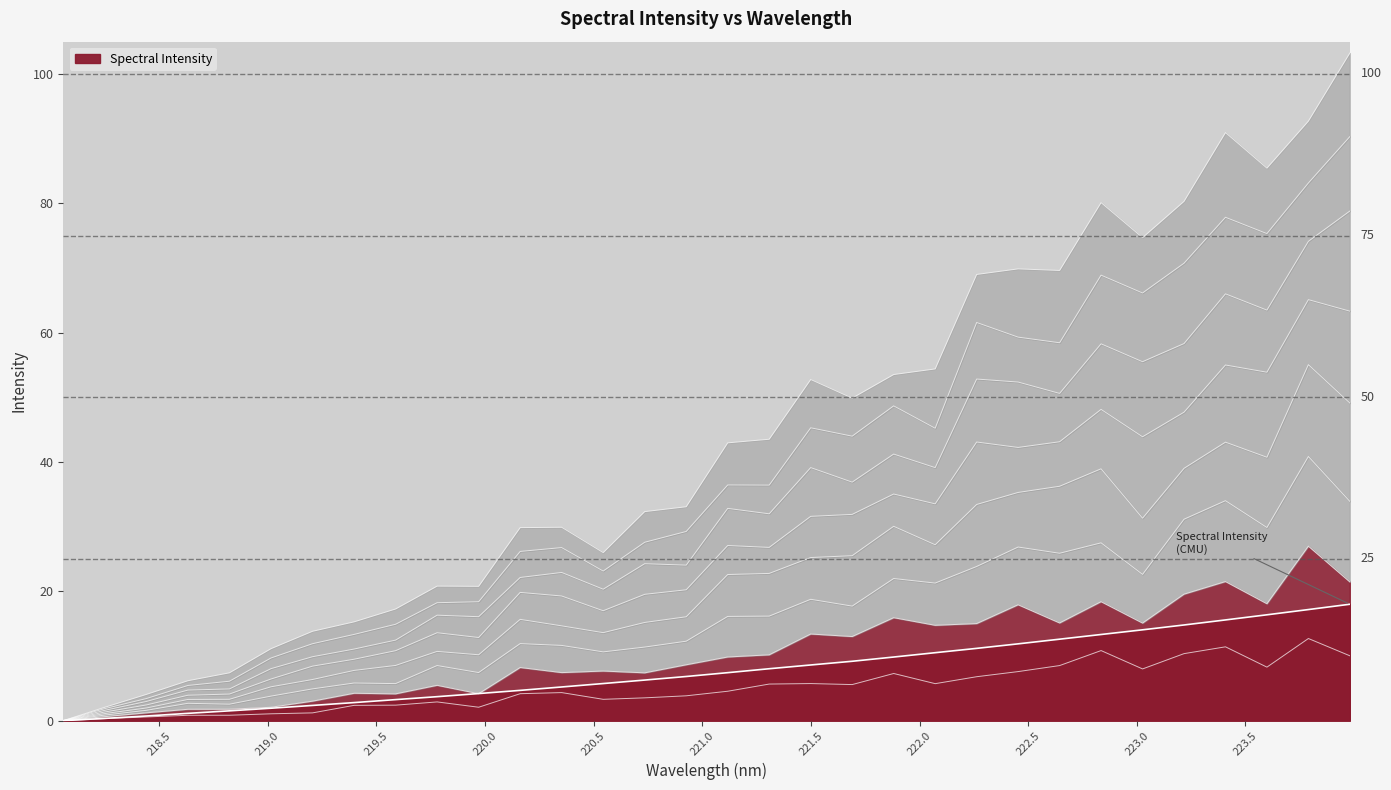

What is the ratio of the value at 218.2508 to the value at 220.1623?

0.1